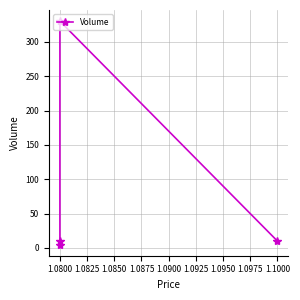

Count the number of data series in this chart.

1